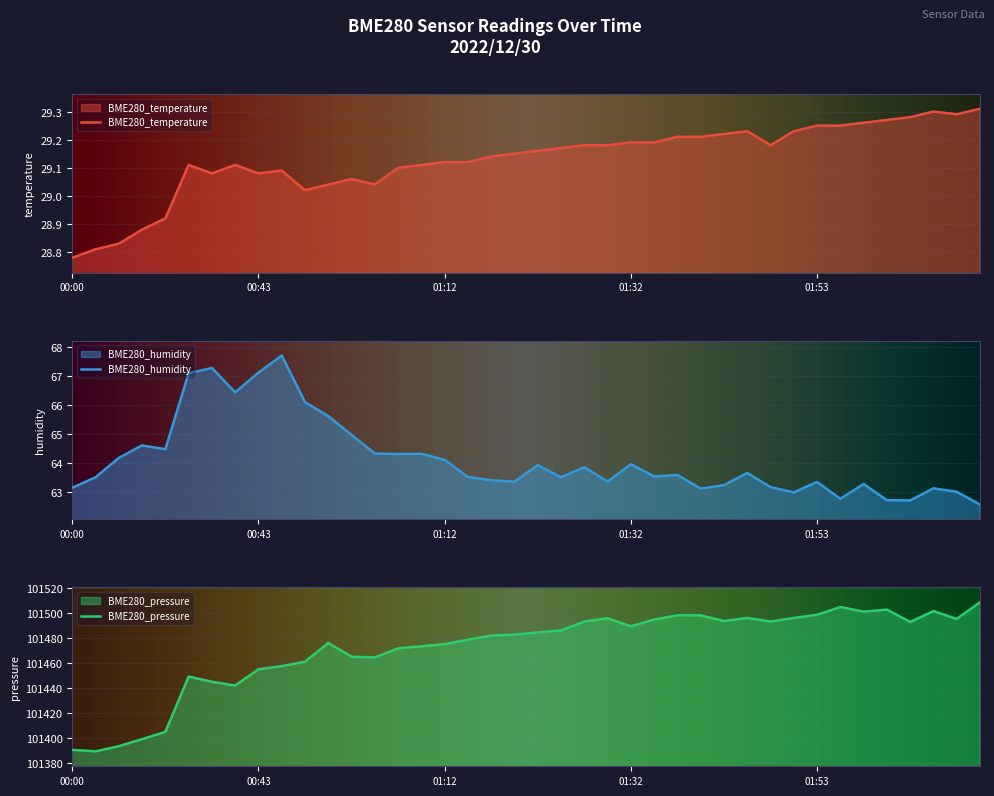

Which series has the largest total across all categories?

BME280_pressure